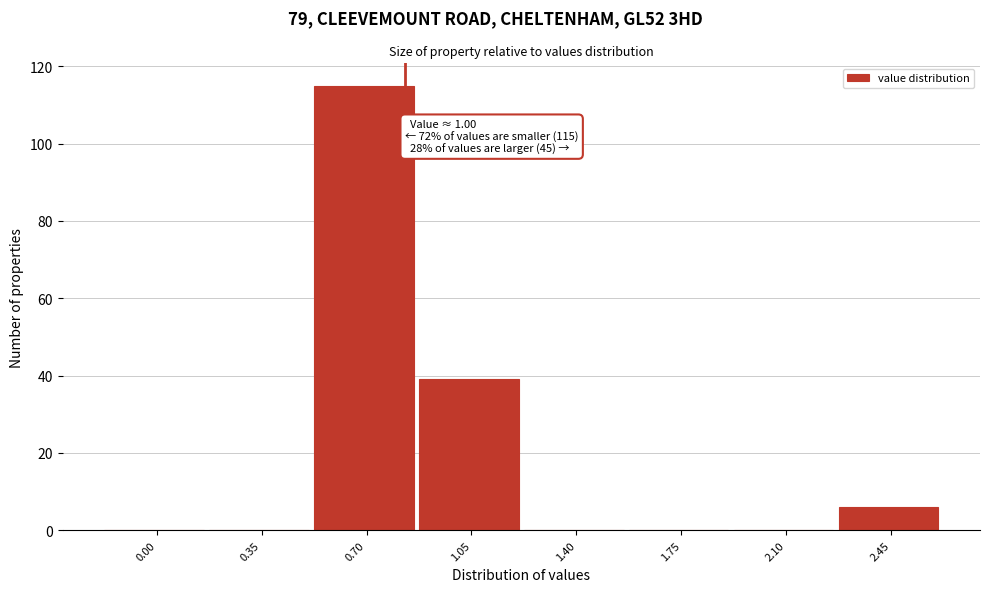

Reading right to left, transcribe all the data shown in this chart.

2.45=6	2.10=0	1.75=0	1.40=0	1.05=39	0.70=115	0.35=0	0.00=0